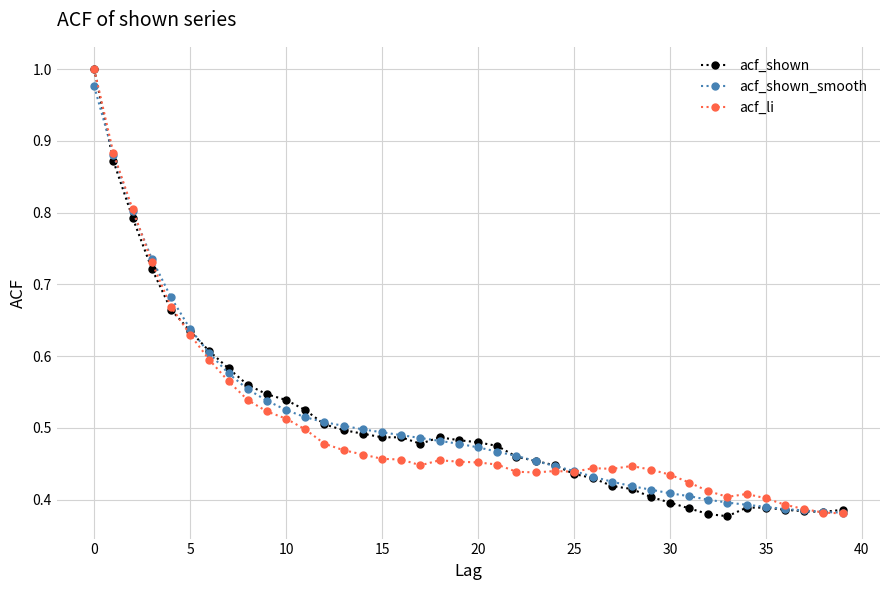

Does the chart display data point markers on the line(s)?

Yes